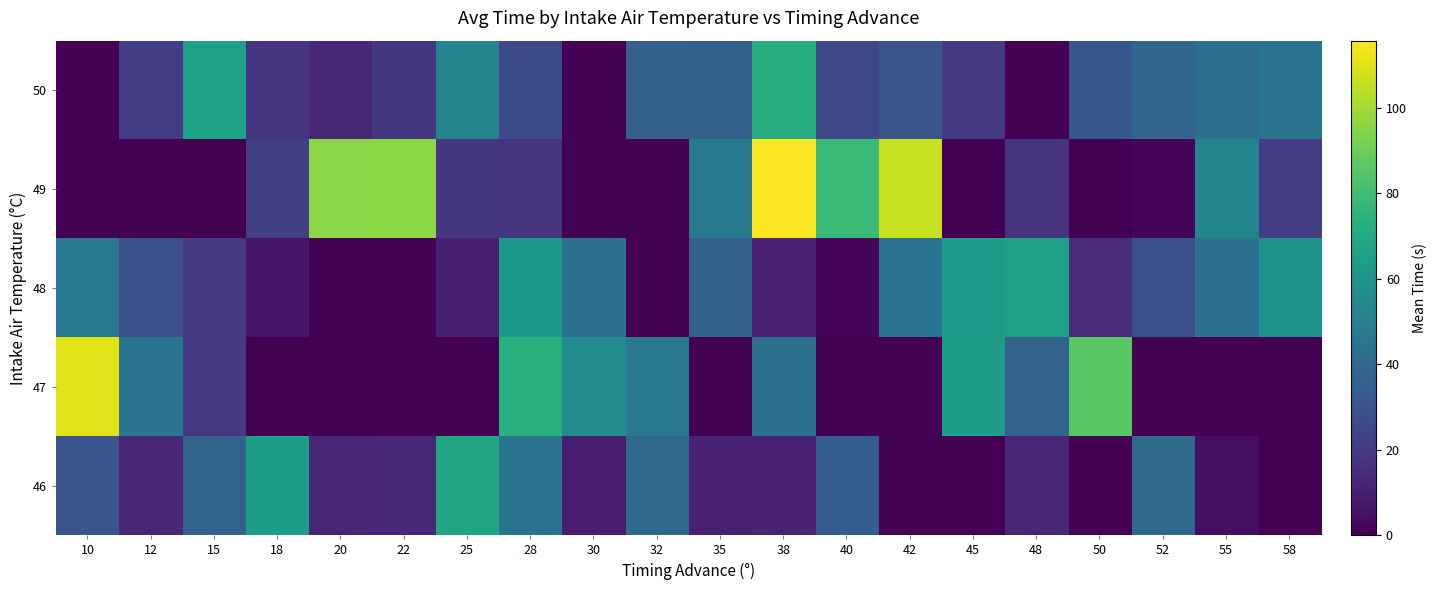

At how many categories does at least one series exceed 45?

19